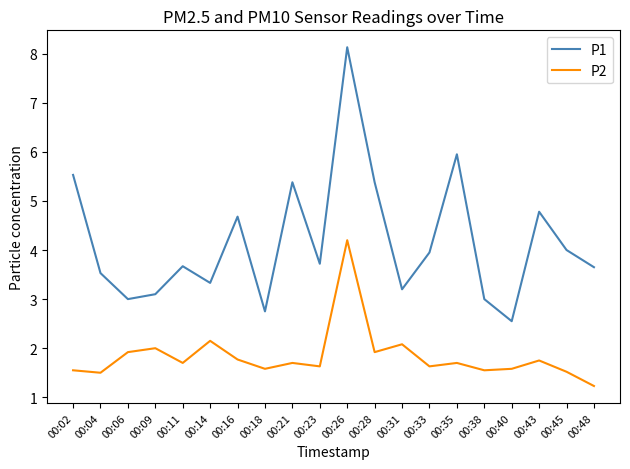

What are all the series names shown in the legend?

P1, P2